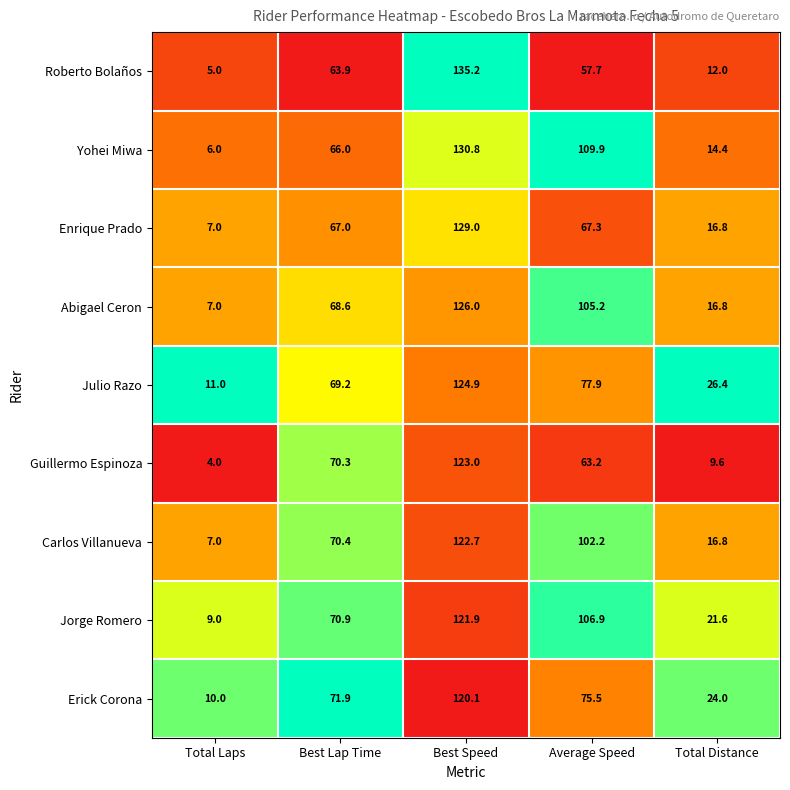

What is the difference between the maximum and minimum values in the Yohei Miwa series?

124.8